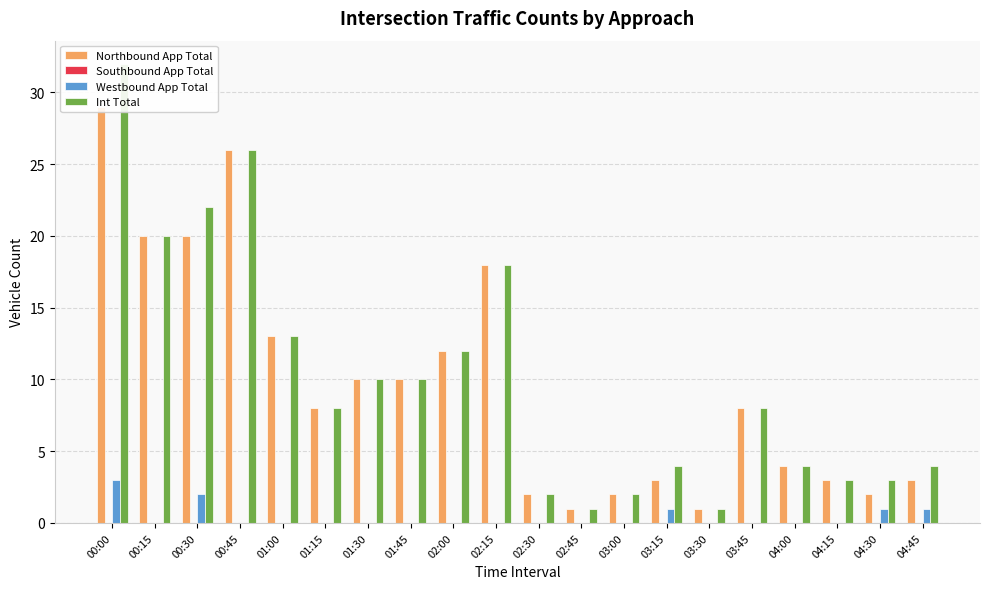

What is the difference between the maximum and second lowest values in the Int Total series?

31